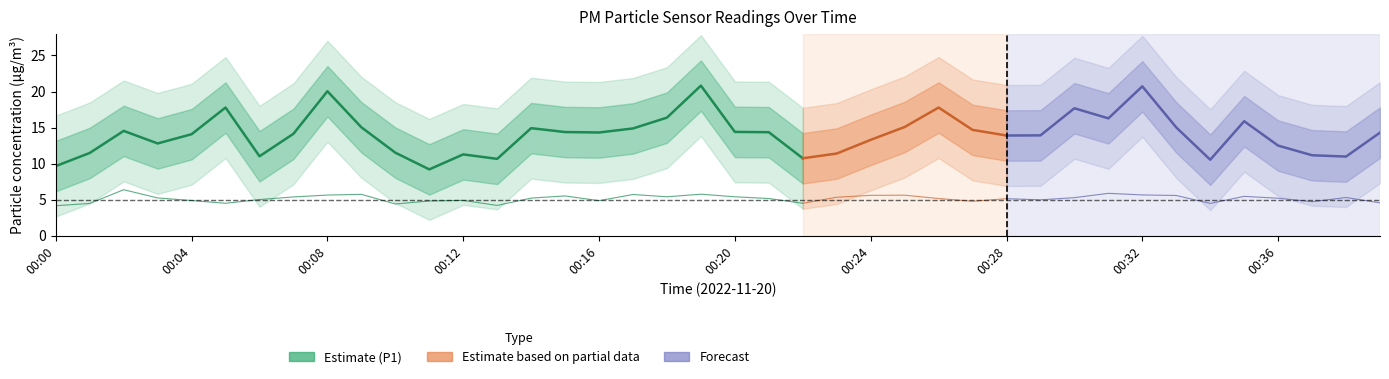

How many data points in P1 (PM10) are above 14?

14